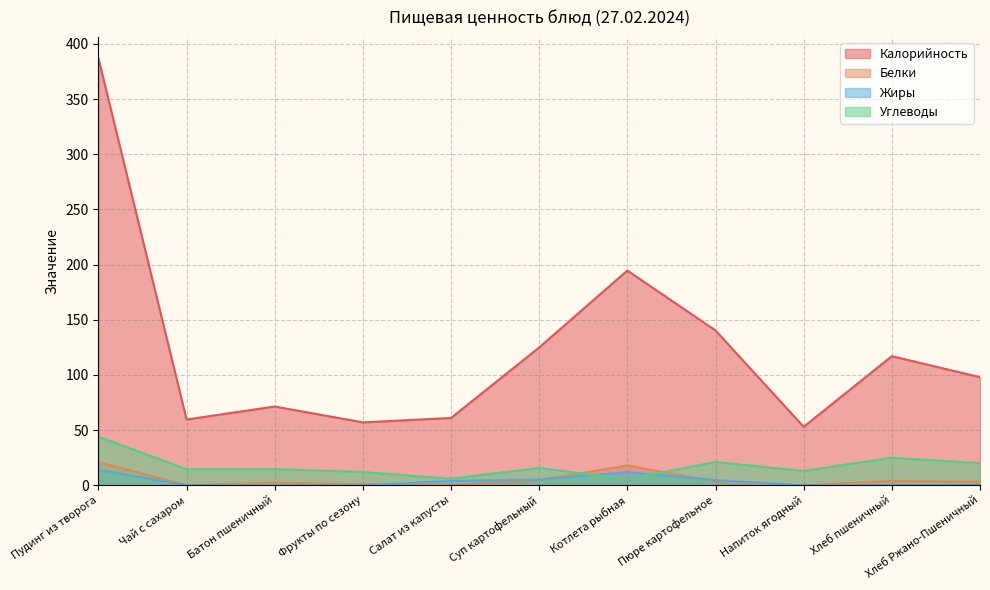

Is the value of Жиры at Пюре картофельное greater than the value of Калорийность at Пюре картофельное?

No